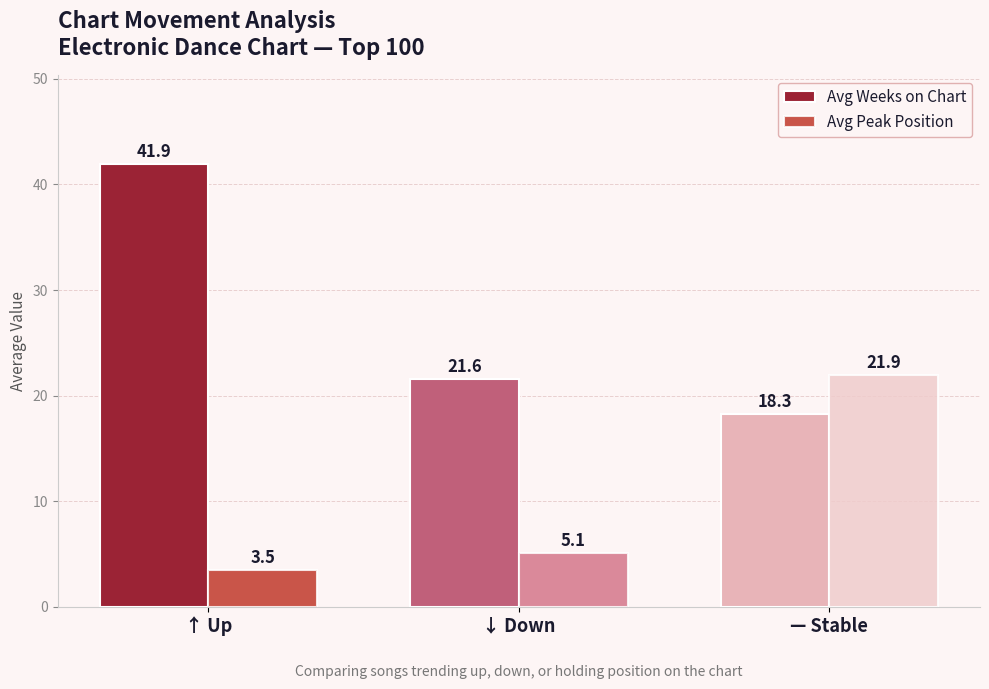

Is the value of Avg Weeks on Chart at — Stable greater than the value of Avg Peak Position at ↓ Down?

Yes